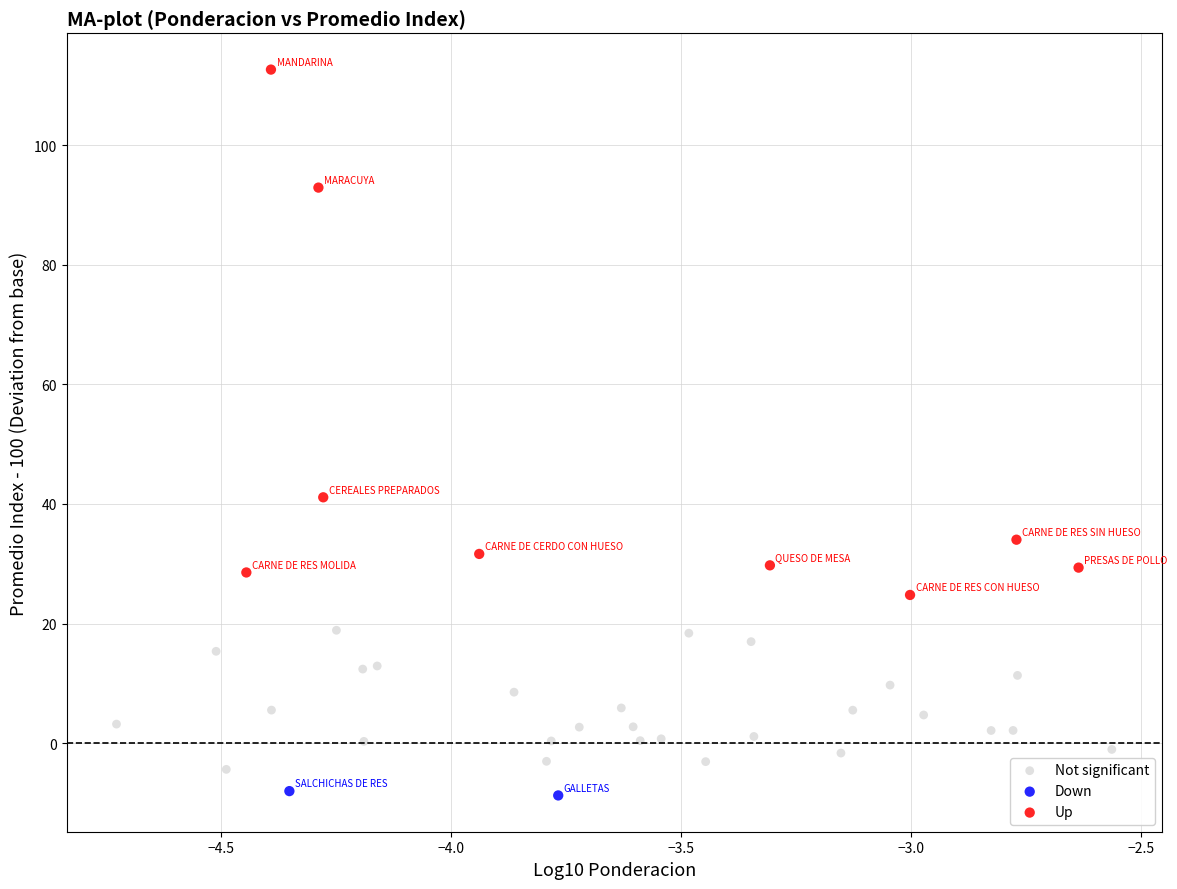

Which series contains the lowest Y value?

Down